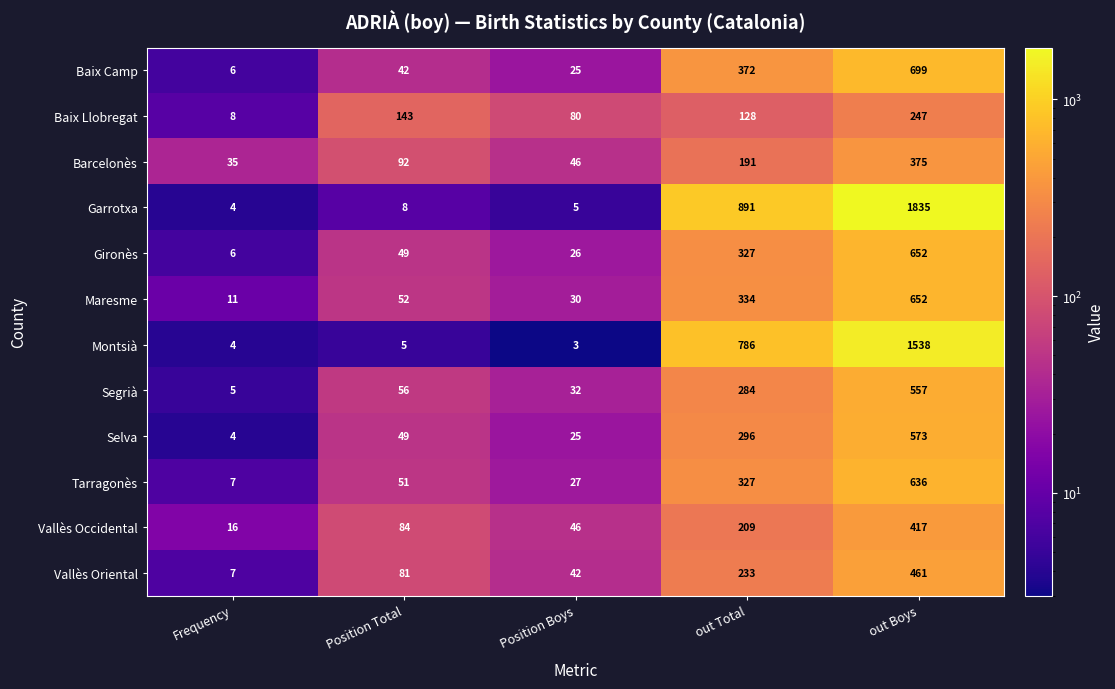

Which series has the widest spread of values?

Garrotxa